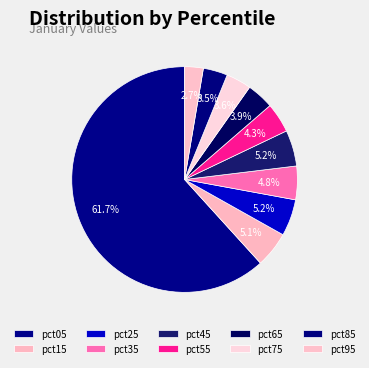

Which slice is the largest?

pct05